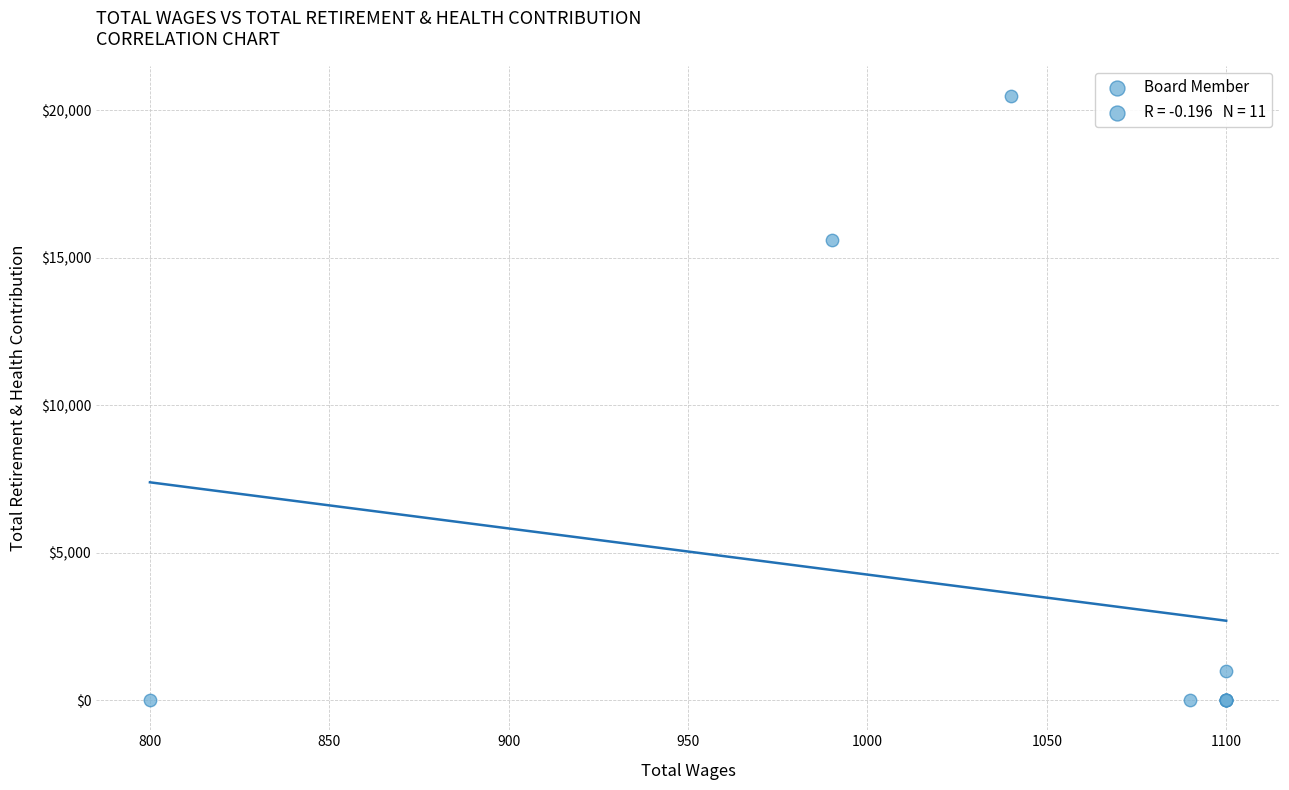

What Y value in the scatter plot is closest to 10245?

15610